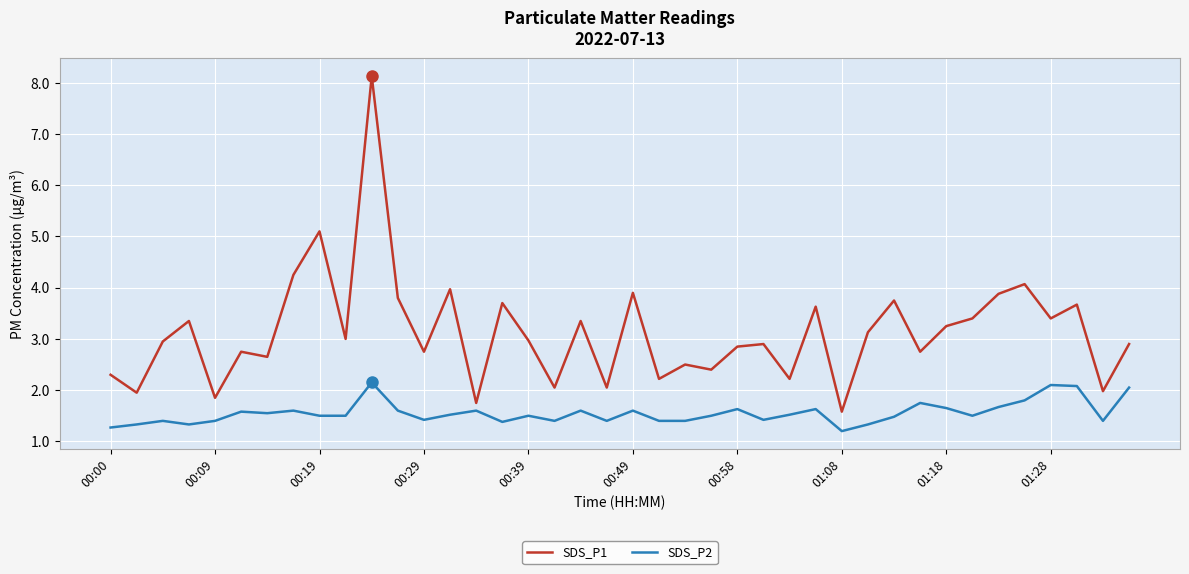

Which series has the largest range (max minus min)?

SDS_P1